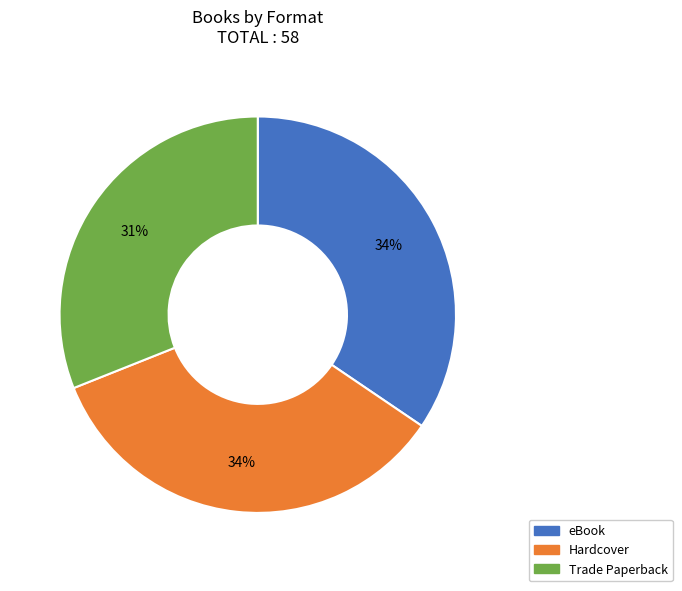

Does any single category account for the majority?

No